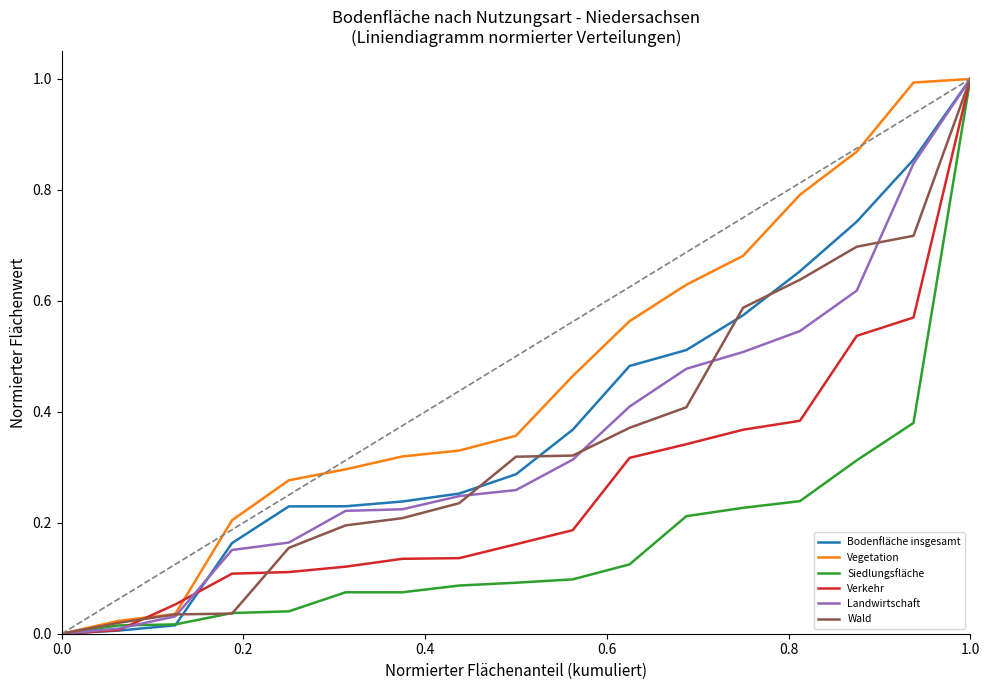

What is the maximum value shown in the chart?

1.0